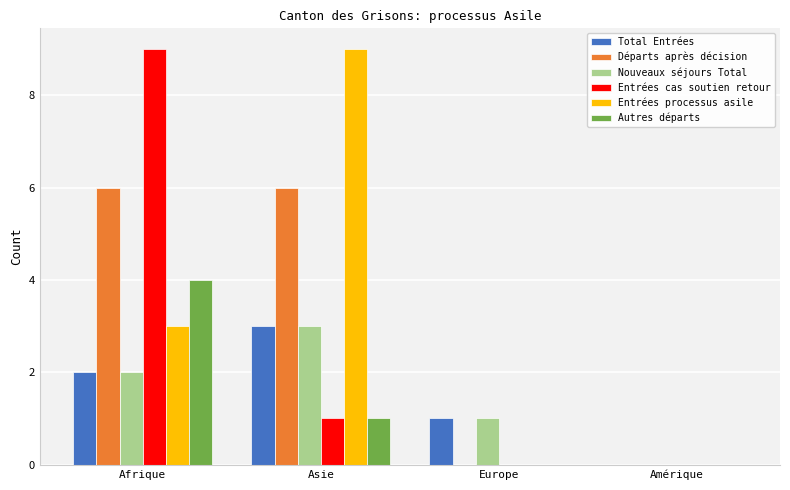

The Entrées processus asile series shows 4 at Europe. True or false?

False